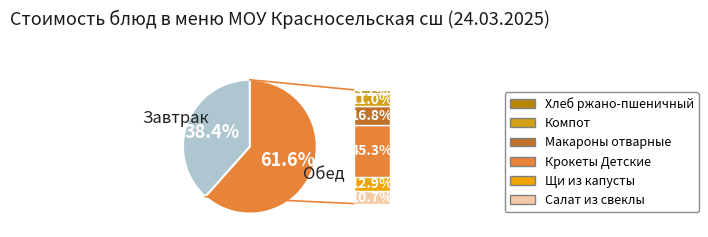

What percentage do Обед and Завтрак together represent?

100.0%